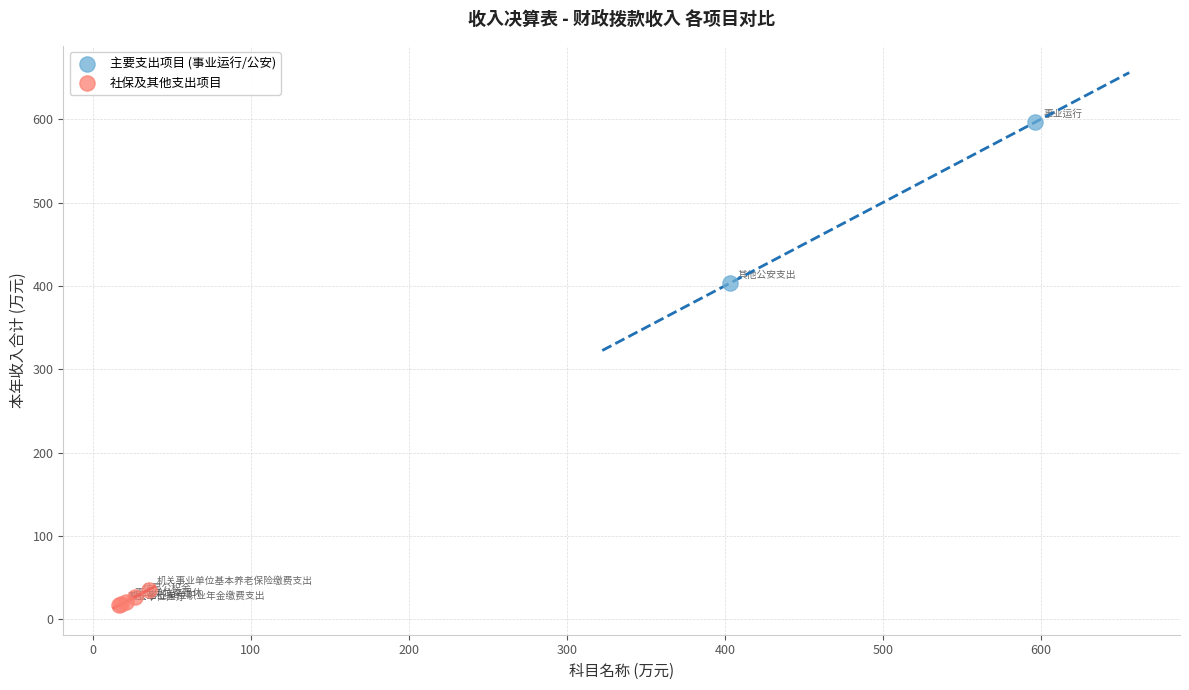

What are all the series names shown in the legend?

主要支出项目 (事业运行/公安), 社保及其他支出项目